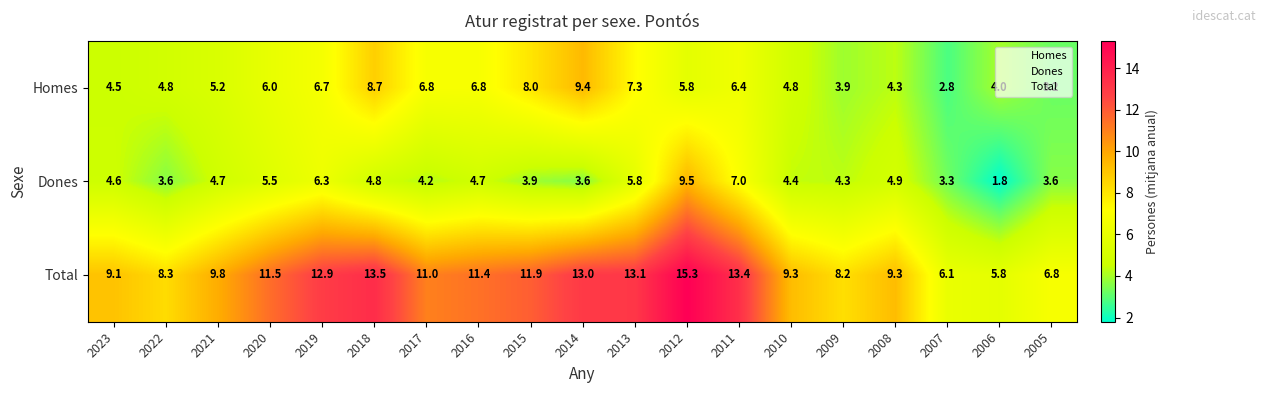

Where does the Dones series first go above 4?

2023